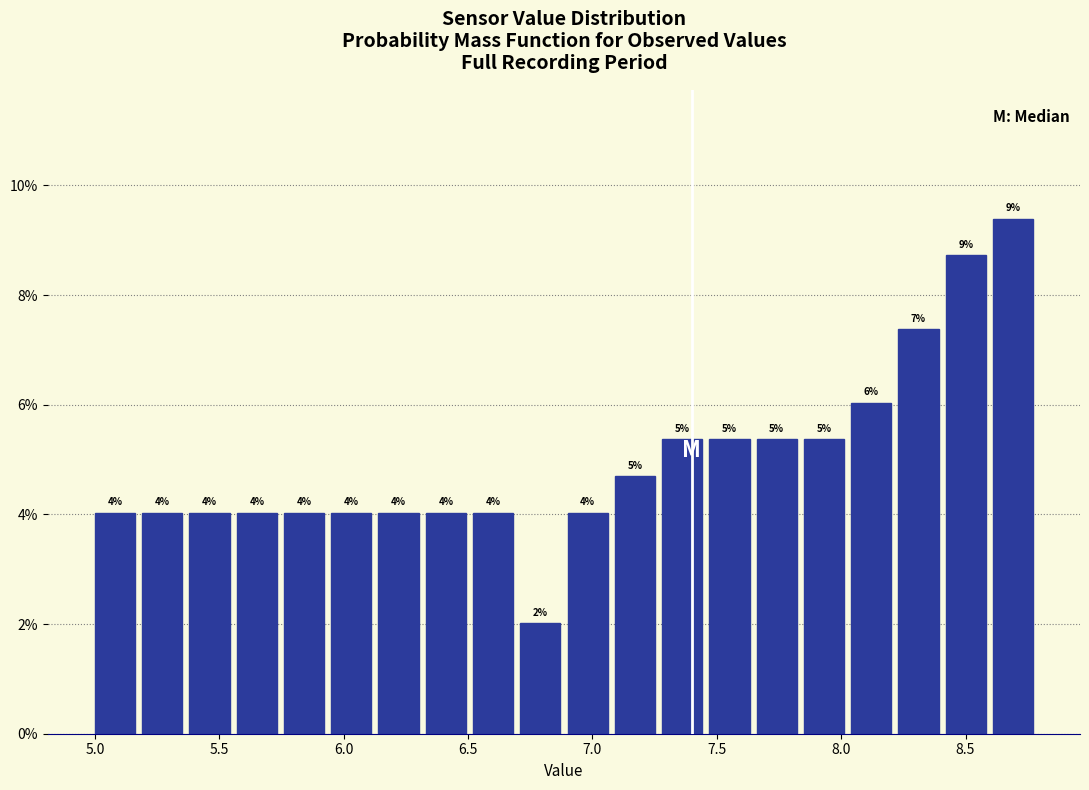

Read against the x-axis, roughly where is the centre of the tallest bar?

8.70